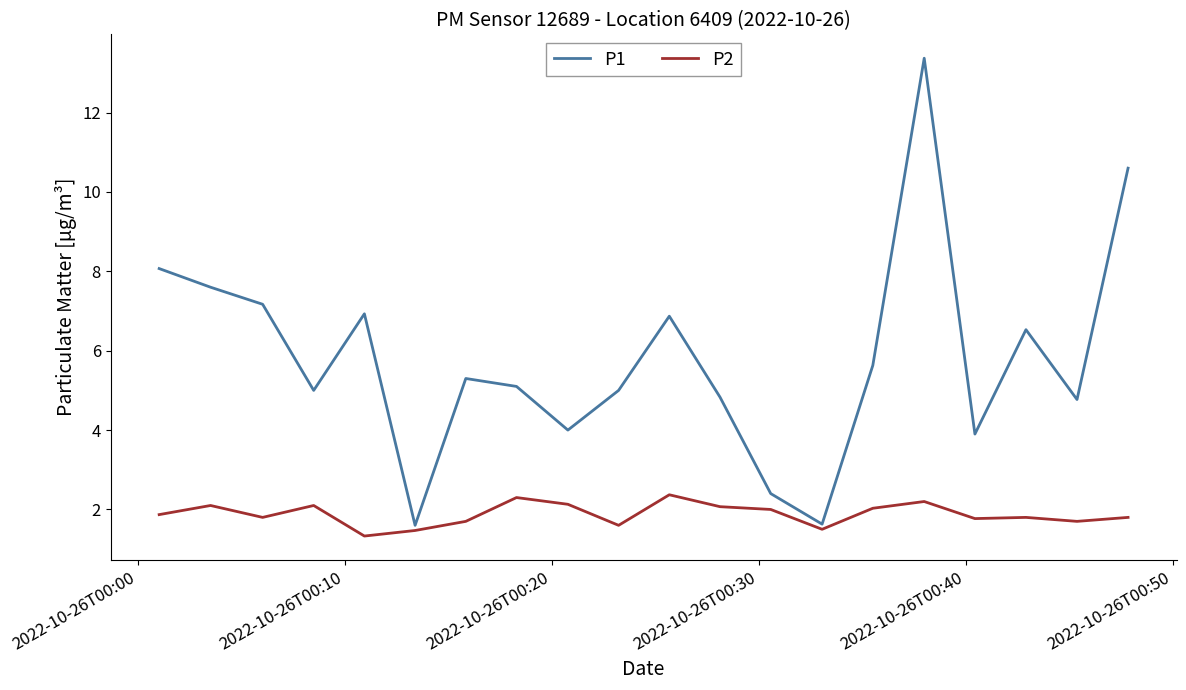

Rank the series by their average value, from lowest to highest.

P2, P1